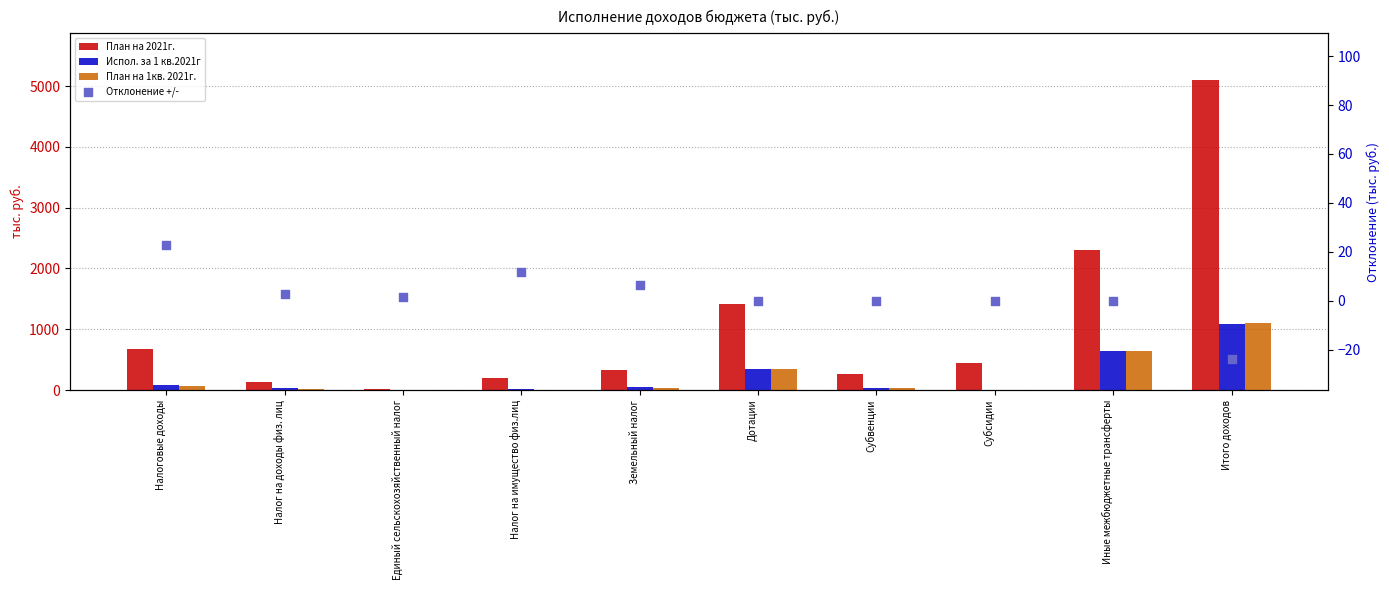

At which category is the sum across all series the highest?

Итого доходов